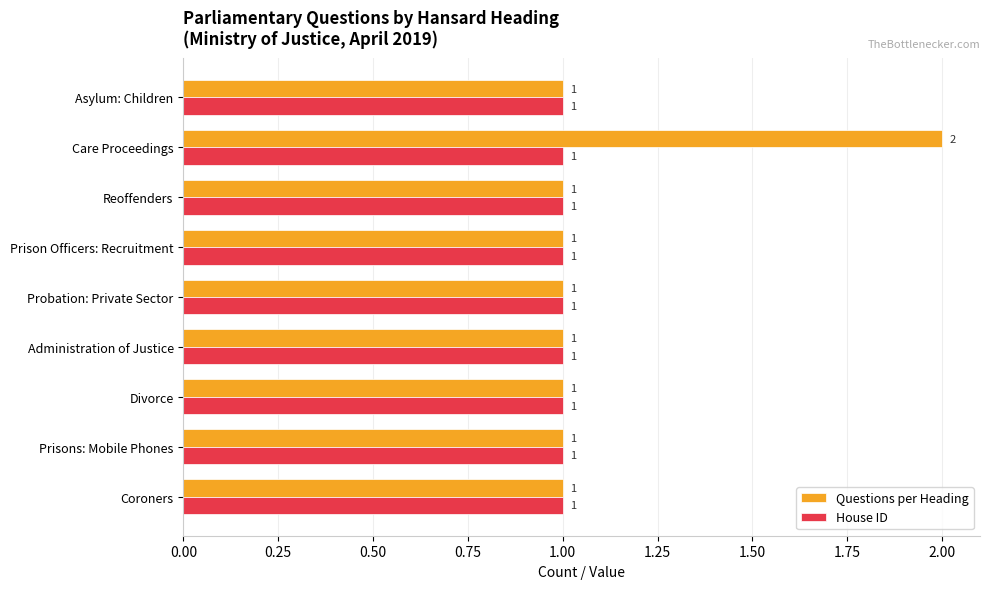

How many values in the Questions per Heading series exceed 1?

1